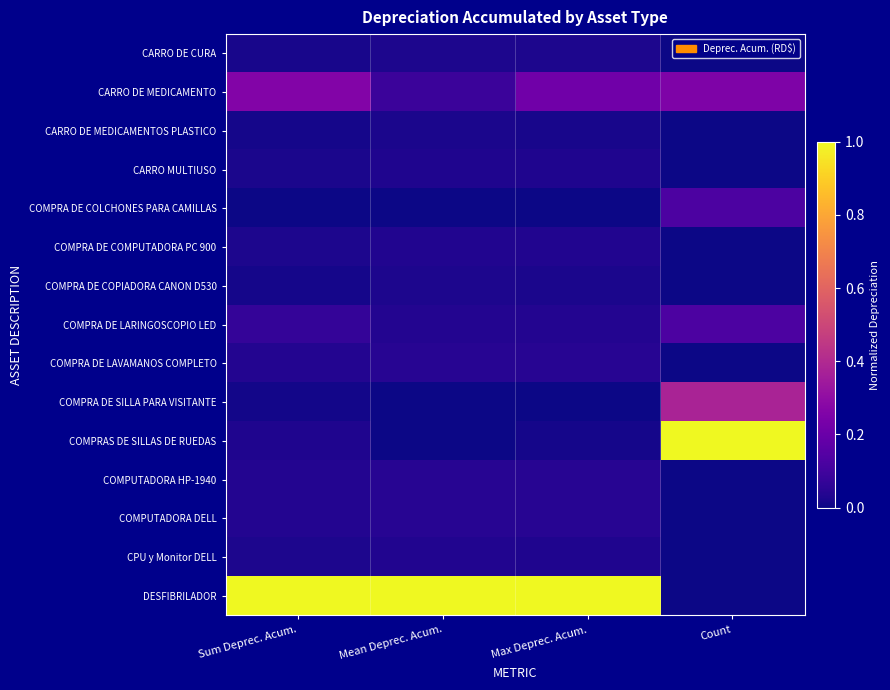

Rank the series by their maximum value, from lowest to highest.

CARRO DE MEDICAMENTOS PLASTICO, COMPRA DE COPIADORA CANON D530, CARRO DE CURA, CARRO MULTIUSO, CPU y Monitor DELL, COMPRA DE COMPUTADORA PC 900, COMPUTADORA HP-1940, COMPUTADORA DELL, COMPRA DE LAVAMANOS COMPLETO, COMPRA DE COLCHONES PARA CAMILLAS, COMPRA DE LARINGOSCOPIO LED, CARRO DE MEDICAMENTO, COMPRA DE SILLA PARA VISITANTE, COMPRAS DE SILLAS DE RUEDAS, DESFIBRILADOR